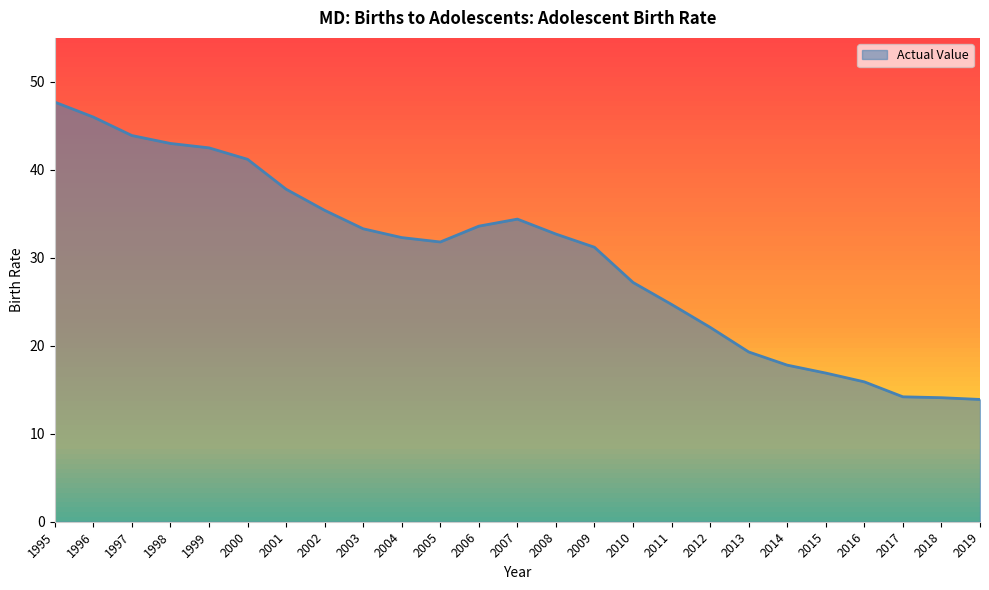

True or false: the data shows 32.3 at 2004.

True